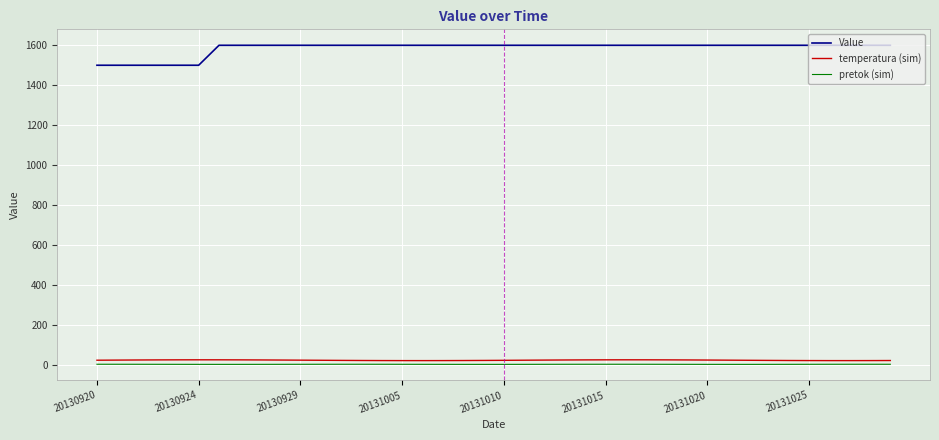

True or false: temperatura (sim) and pretok (sim) intersect in this chart.

False